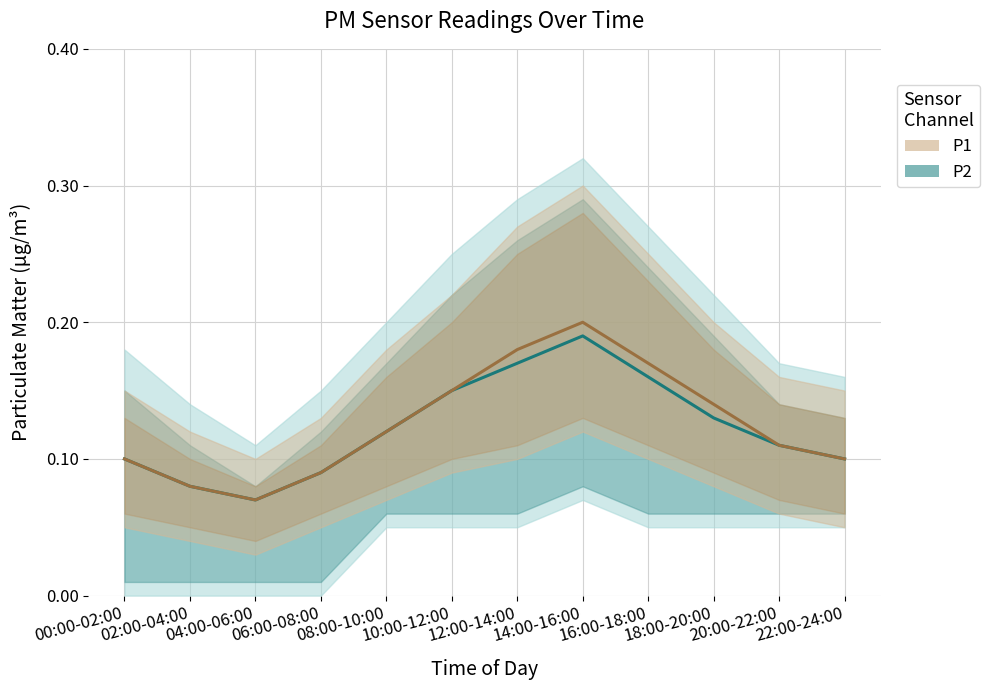

What value does the P2 series have at 22:00-24:00?

0.1